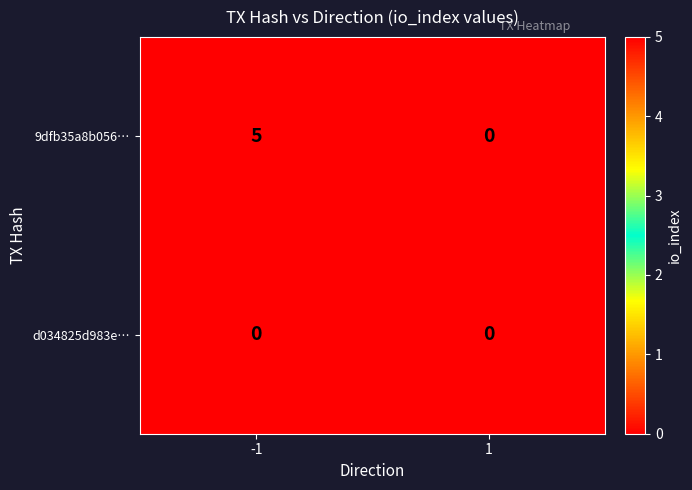

What is the maximum value shown in the chart?

5